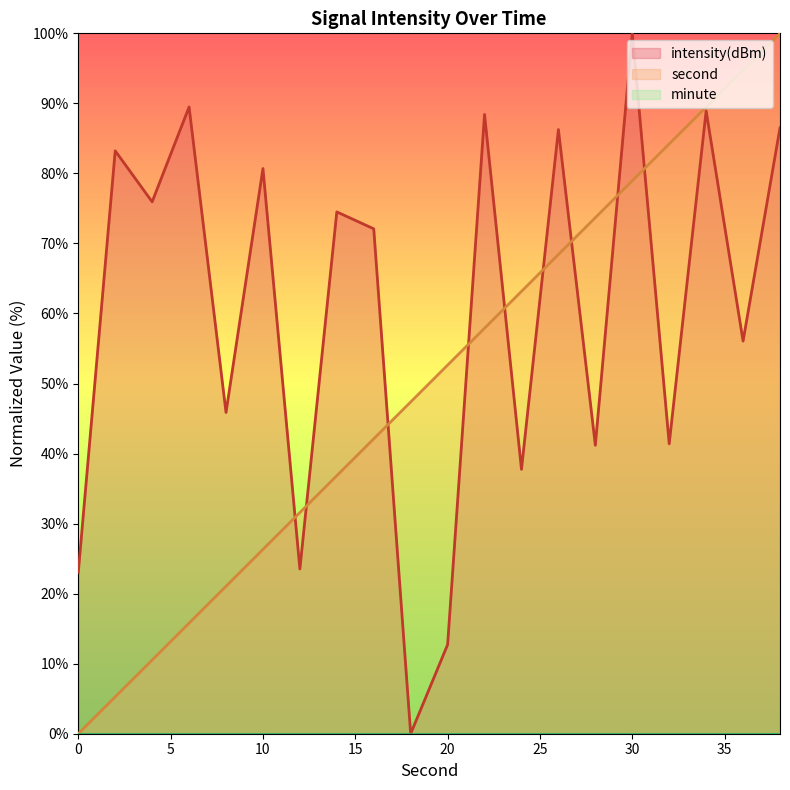

What is the value of the second point at the 3rd from the left?

10.5